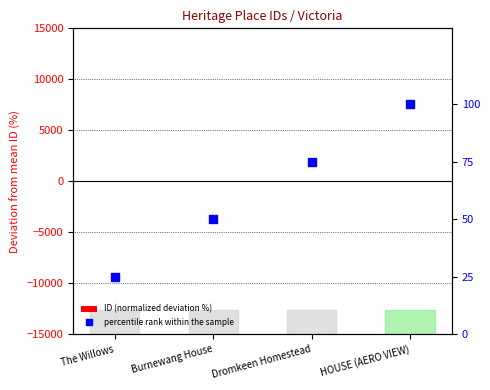

Which series has the widest spread of Y values?

percentile rank within the sample